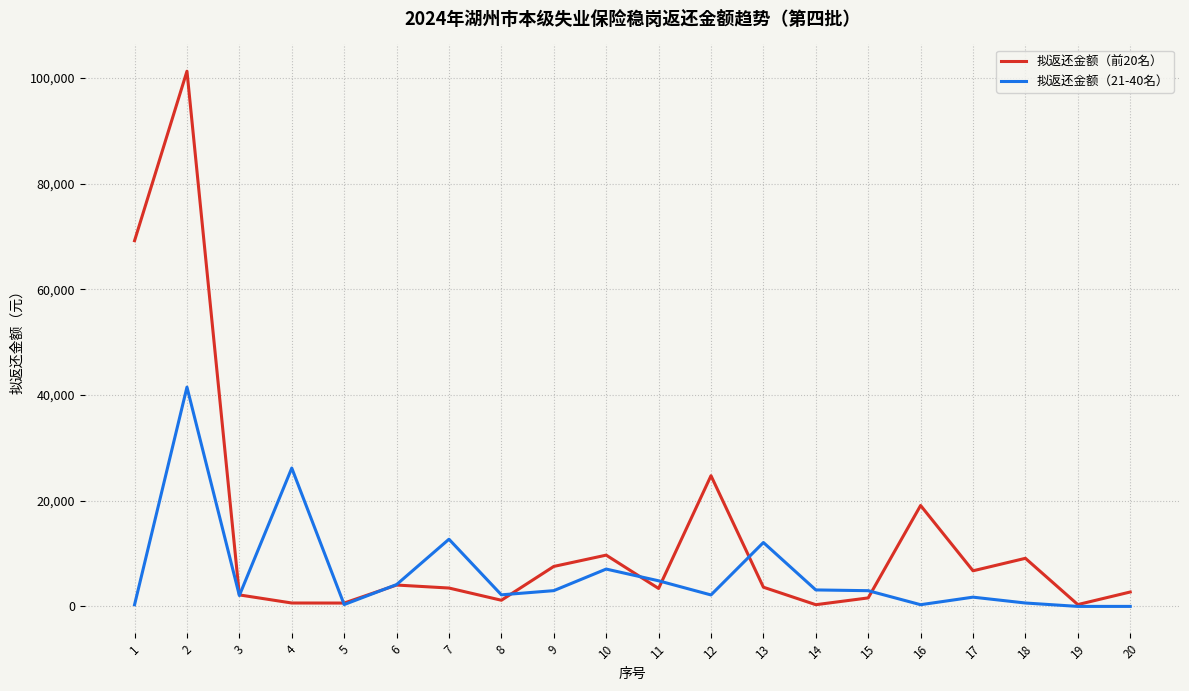

Where is the first local minimum for 拟返还金额（21-40名）?

3